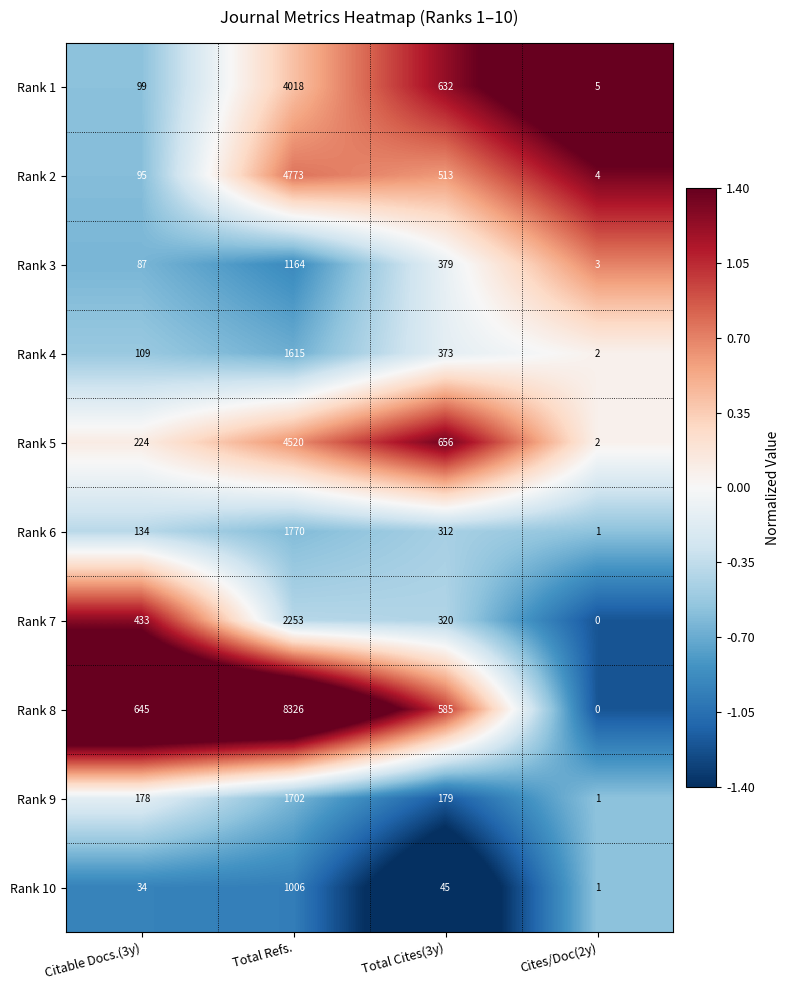

At which label does Rank 10 first exceed 45?

Total Refs.